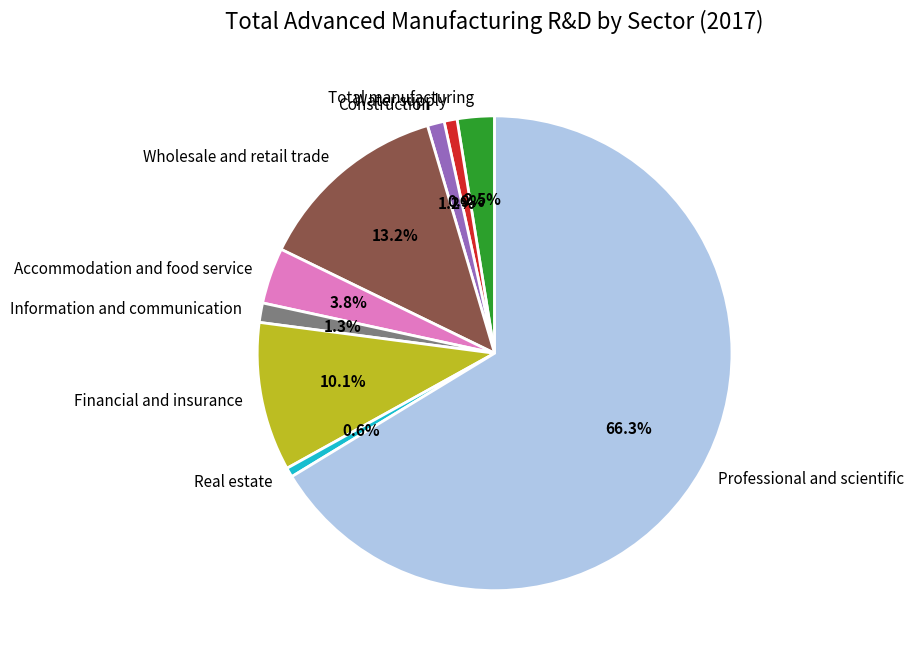

Is there a majority slice in this chart?

Yes